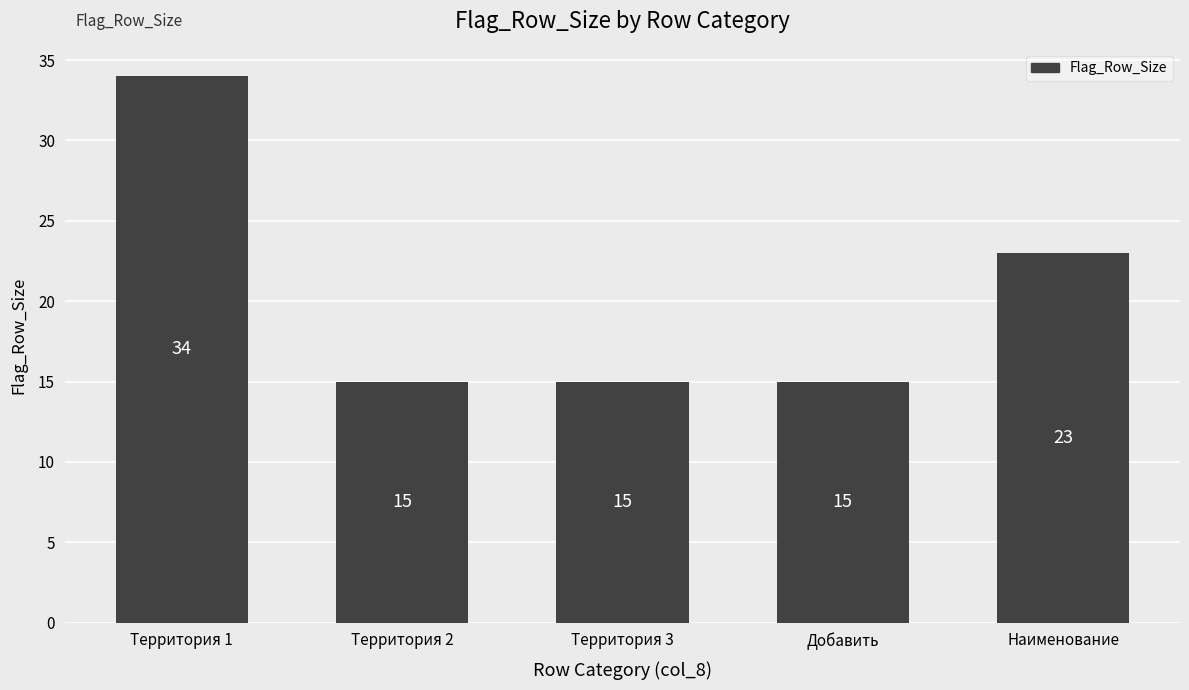

What is the change in value from Территория 1 to Наименование?

-11